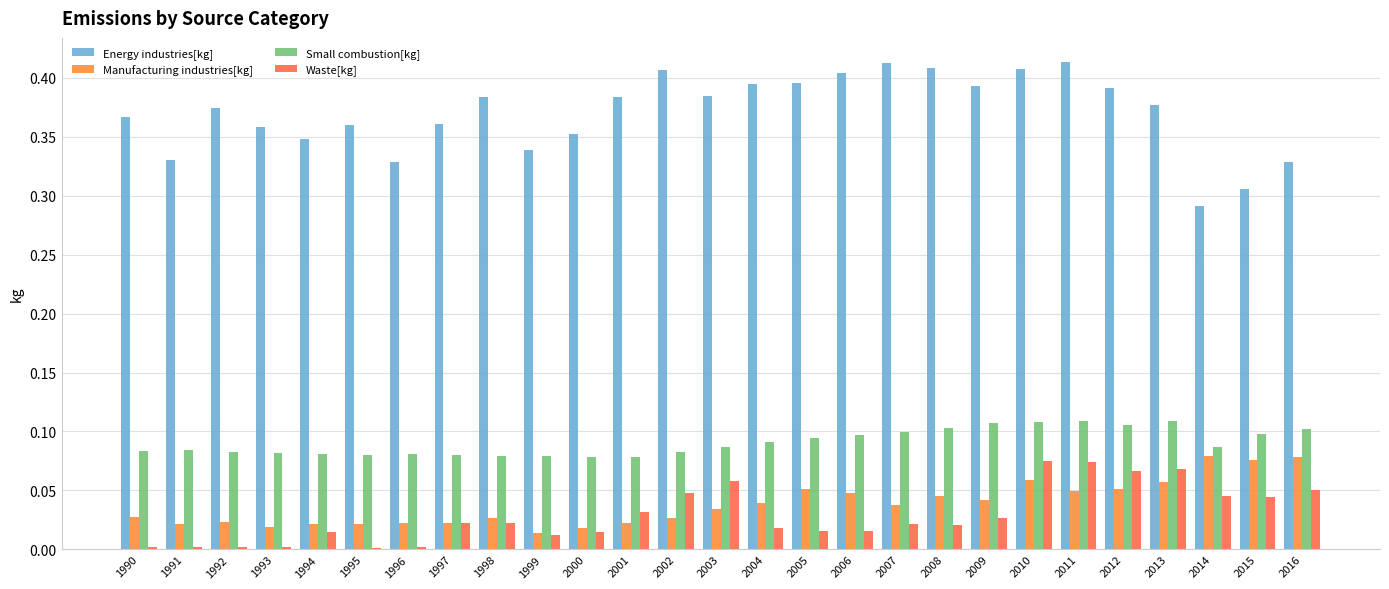

Reading left to right, what are all the values shown in this chart?

Energy industries[kg]: 1990=0.4	1991=0.3	1992=0.4	1993=0.4	1994=0.3	1995=0.4	1996=0.3	1997=0.4	1998=0.4	1999=0.3	2000=0.4	2001=0.4	2002=0.4	2003=0.4	2004=0.4	2005=0.4	2006=0.4	2007=0.4	2008=0.4	2009=0.4	2010=0.4	2011=0.4	2012=0.4	2013=0.4	2014=0.3	2015=0.3	2016=0.3
Manufacturing industries[kg]: 1990=0.0	1991=0.0	1992=0.0	1993=0.0	1994=0.0	1995=0.0	1996=0.0	1997=0.0	1998=0.0	1999=0.0	2000=0.0	2001=0.0	2002=0.0	2003=0.0	2004=0.0	2005=0.1	2006=0.0	2007=0.0	2008=0.0	2009=0.0	2010=0.1	2011=0.0	2012=0.1	2013=0.1	2014=0.1	2015=0.1	2016=0.1
Small combustion[kg]: 1990=0.1	1991=0.1	1992=0.1	1993=0.1	1994=0.1	1995=0.1	1996=0.1	1997=0.1	1998=0.1	1999=0.1	2000=0.1	2001=0.1	2002=0.1	2003=0.1	2004=0.1	2005=0.1	2006=0.1	2007=0.1	2008=0.1	2009=0.1	2010=0.1	2011=0.1	2012=0.1	2013=0.1	2014=0.1	2015=0.1	2016=0.1
Waste[kg]: 1990=0.0	1991=0.0	1992=0.0	1993=0.0	1994=0.0	1995=0.0	1996=0.0	1997=0.0	1998=0.0	1999=0.0	2000=0.0	2001=0.0	2002=0.0	2003=0.1	2004=0.0	2005=0.0	2006=0.0	2007=0.0	2008=0.0	2009=0.0	2010=0.1	2011=0.1	2012=0.1	2013=0.1	2014=0.0	2015=0.0	2016=0.1